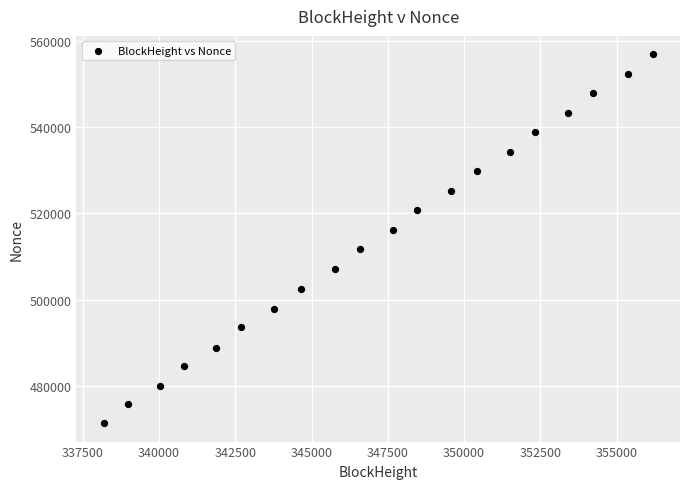

What is the range of Y values (max minus min)?

85429